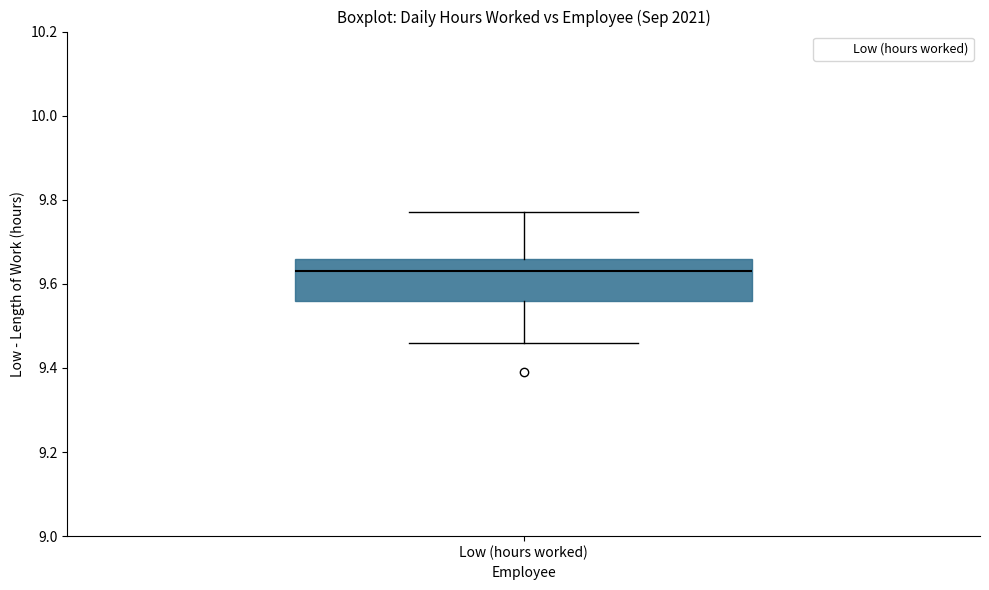

Transcribe this box plot: give where the median line is, the range the box spans, and where the two whiskers end, as read against the y-axis. The values are not printed on the chart, so give them approximately, as read against the axis.

median 9.64, box 9.56 to 9.66, whiskers 9.46 to 9.78